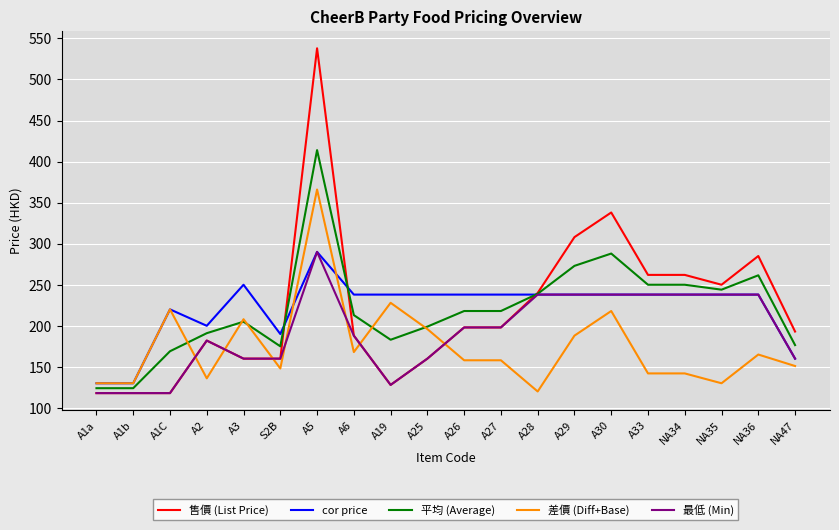

Which series has the widest spread of values?

售價 (List Price)